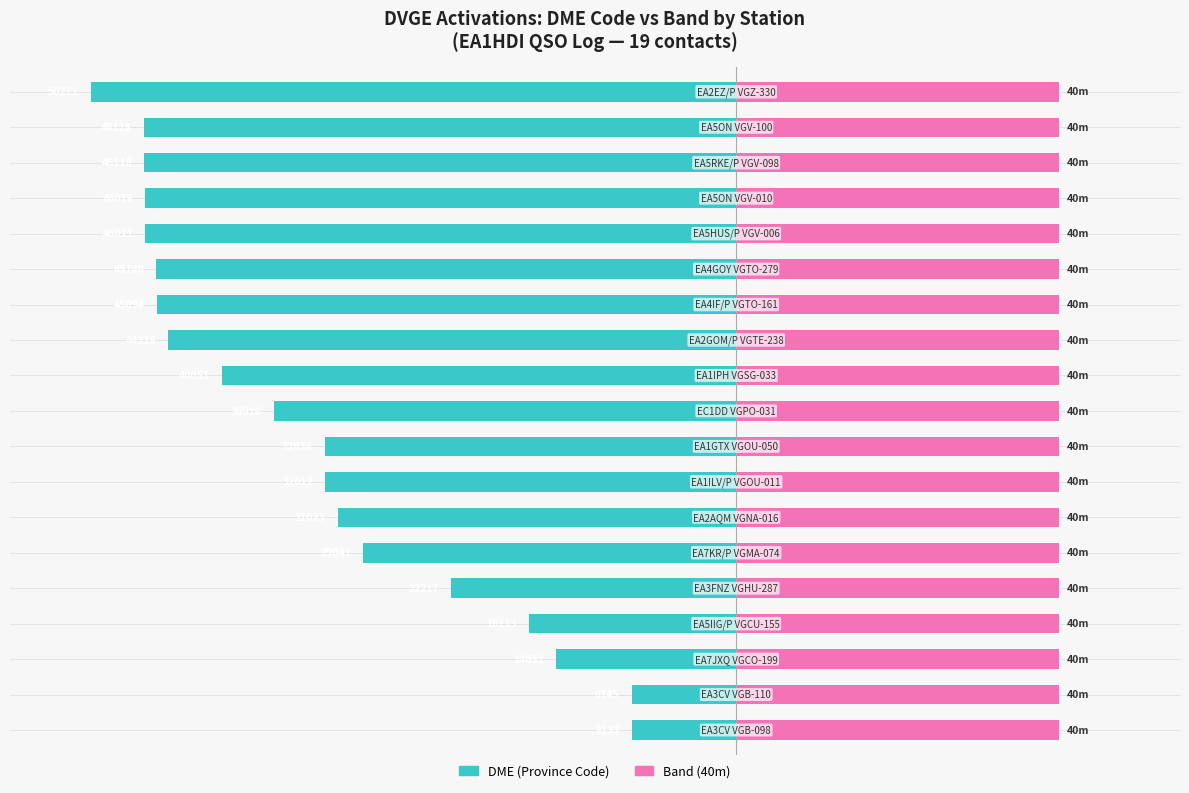

Is it true that DME (Province Code) equals -57.3 at 9?

True